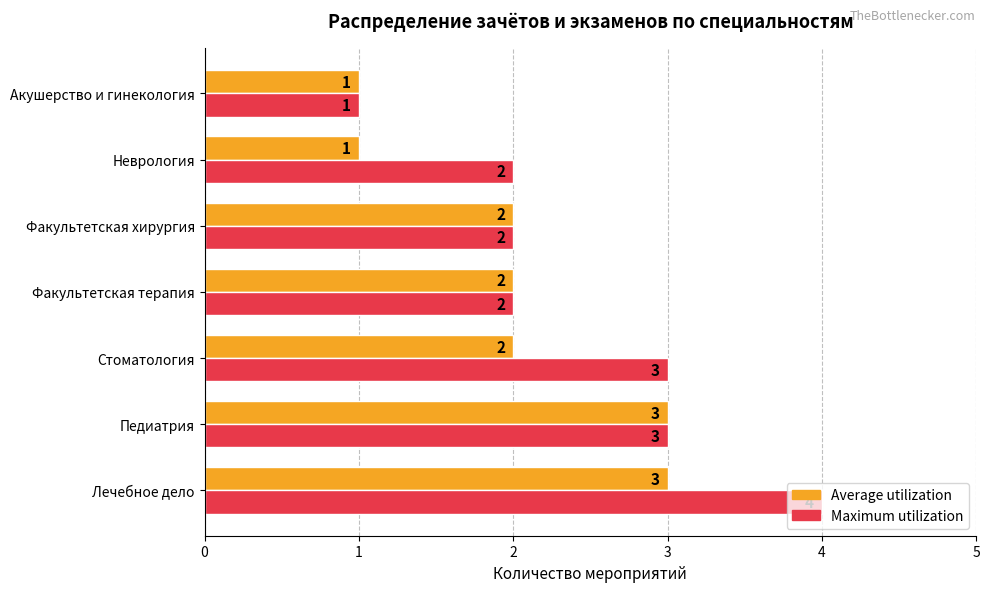

At which category is the sum across all series the highest?

Лечебное дело